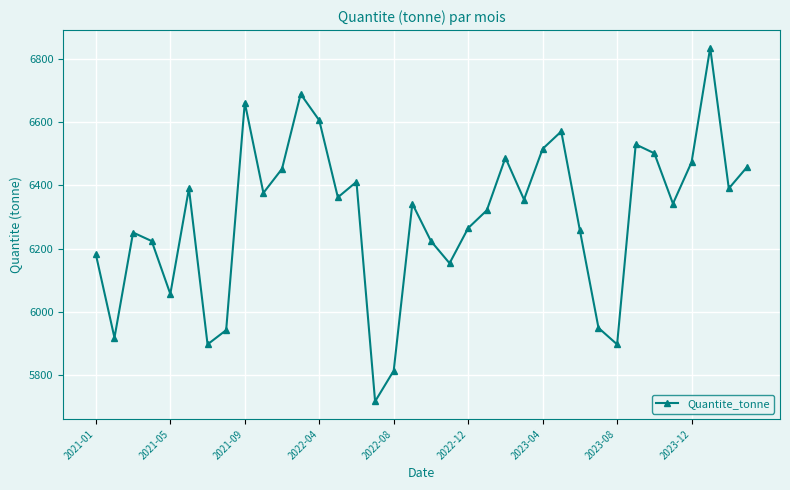

What is the value of the 11th point from the left?

6452